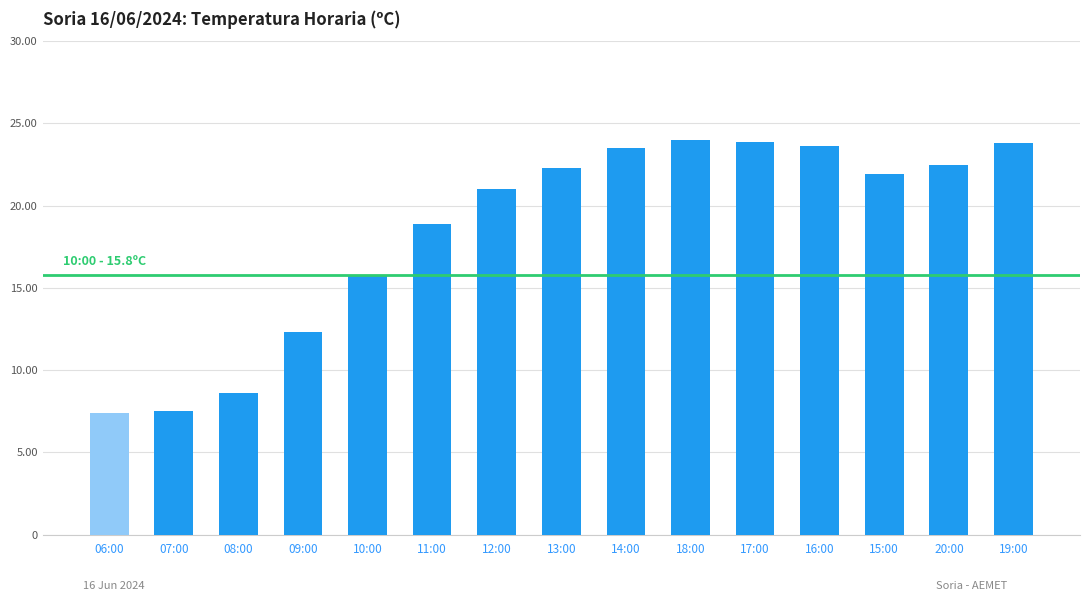

What is the change in value from 12:00 to 20:00?

+1.5